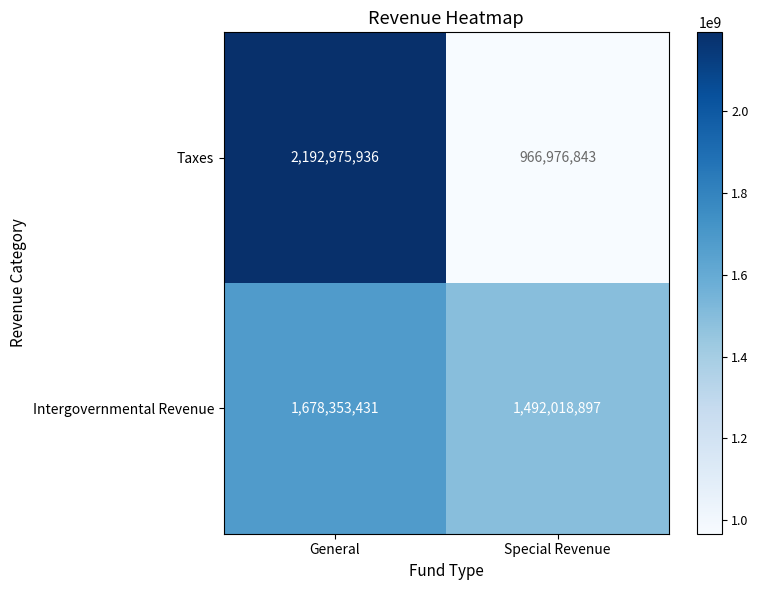

Rank the categories by Intergovernmental Revenue value from highest to lowest.

General, Special Revenue